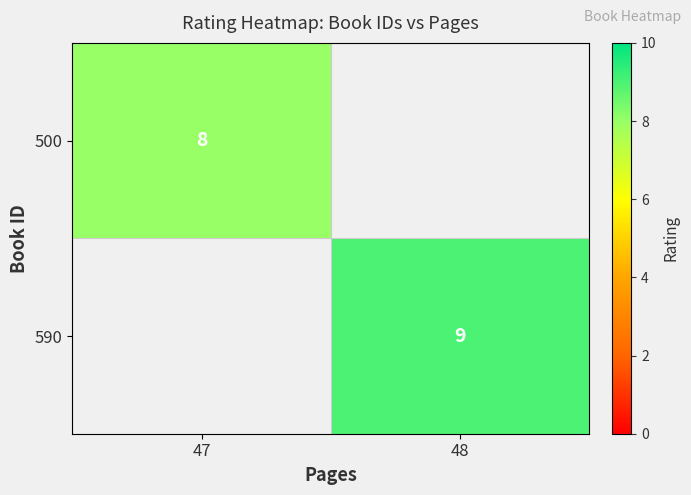

True or false: 500 has a value of 8 at 47.

True